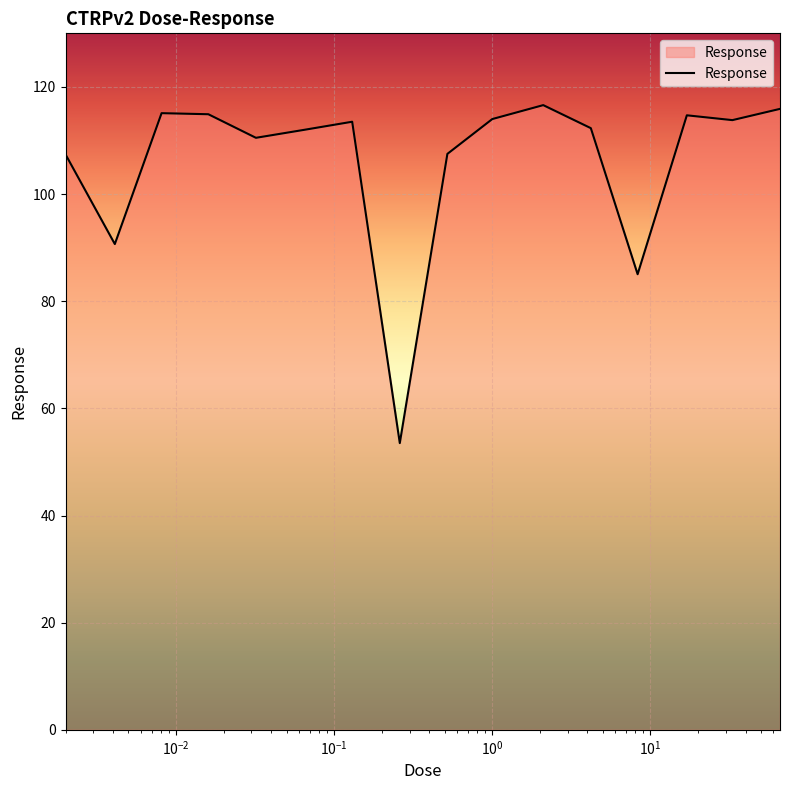

What is the greatest value displayed?

116.6